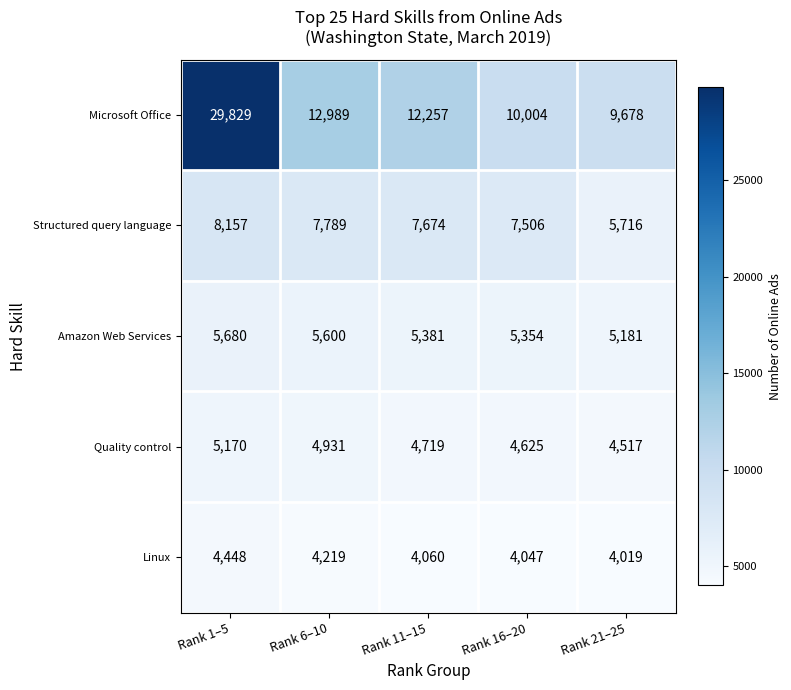

Which label corresponds to the largest value in the chart?

Rank 1–5